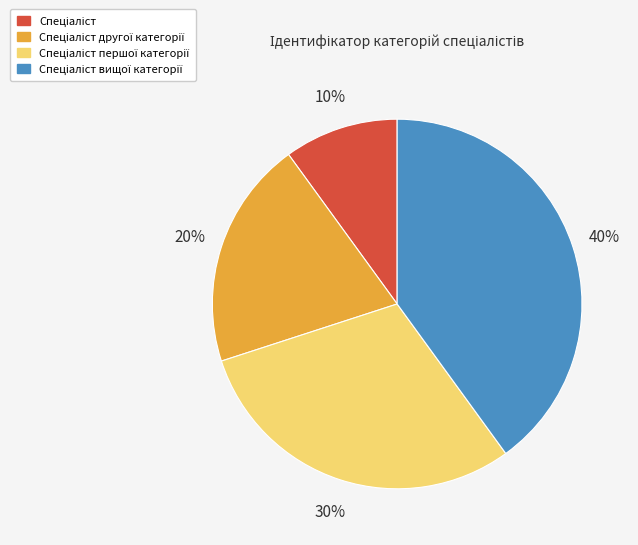

To the nearest percent, what is the average slice percentage?

25%